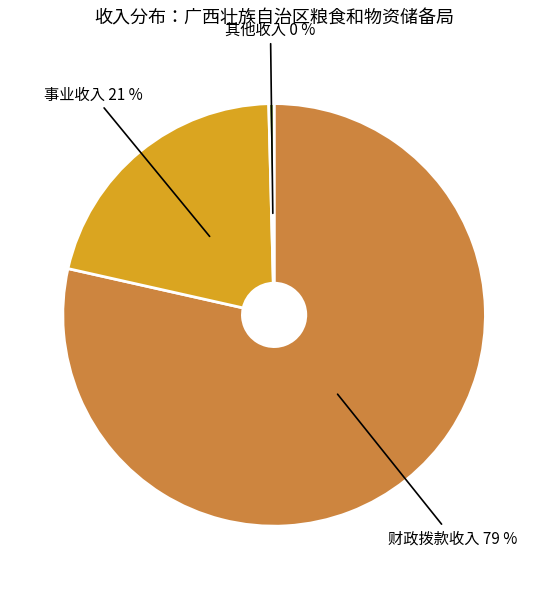

How many slices are in this pie chart?

3